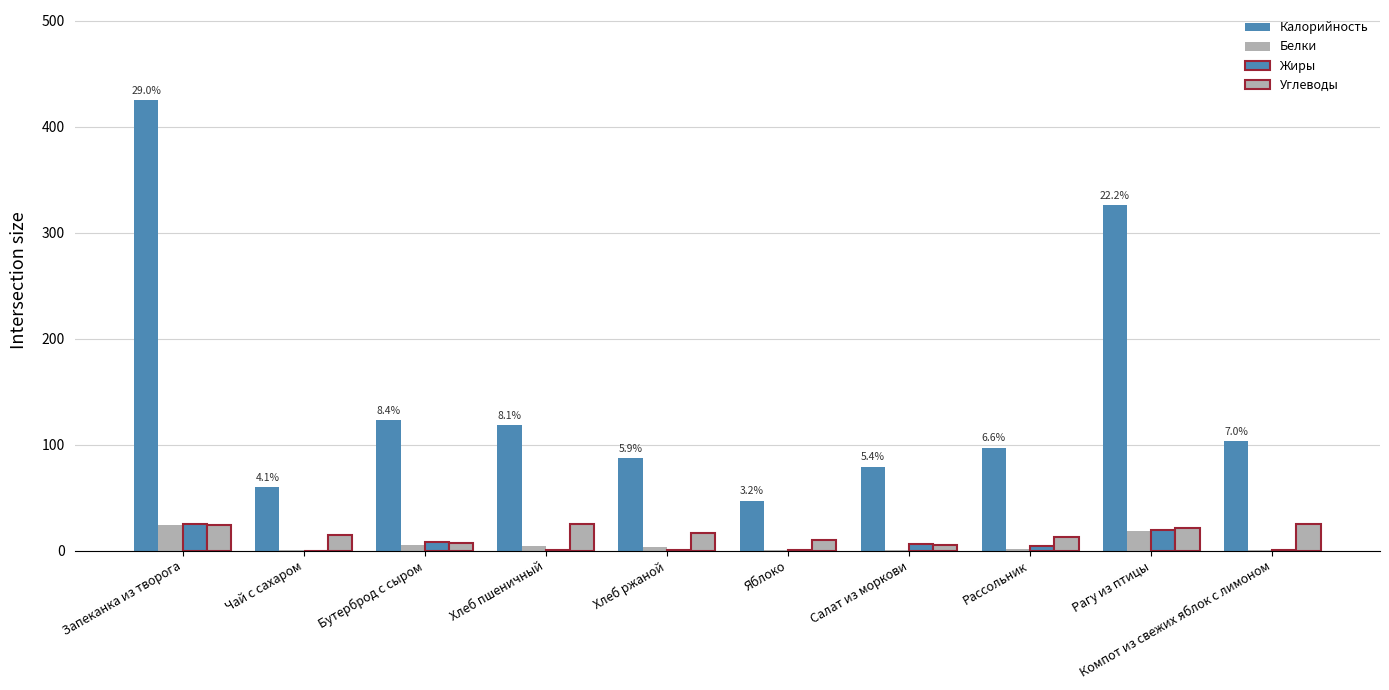

How many data points in Жиры are above 4?

5